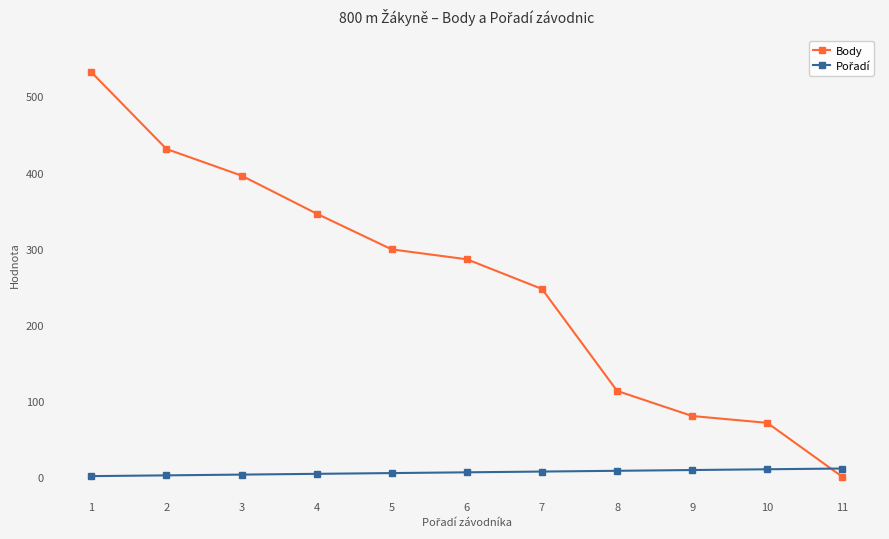

The value of Body at 4 is 346. True or false?

True